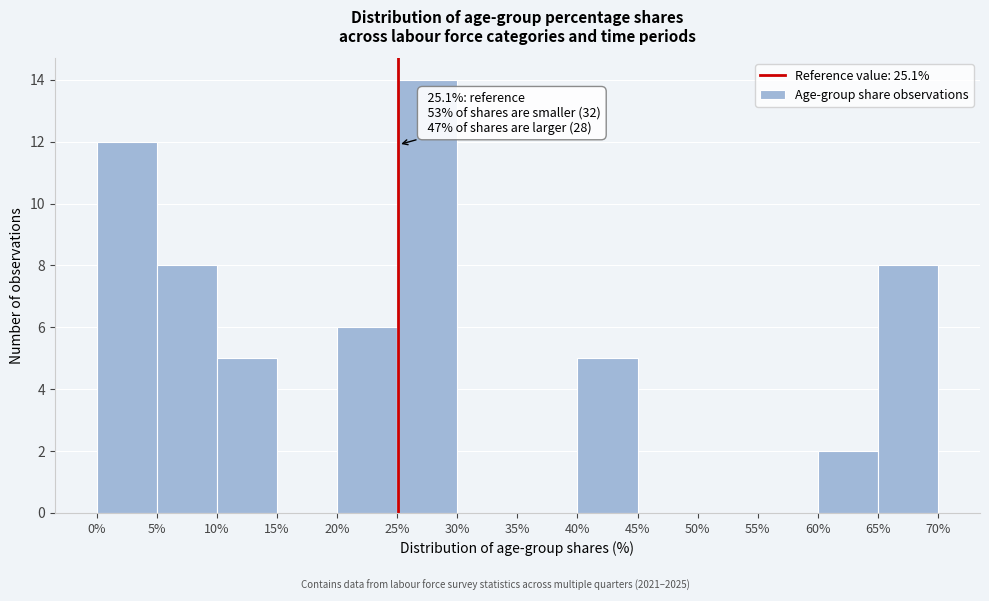

Over which range of the x-axis is the bar tallest?

25% to 30%